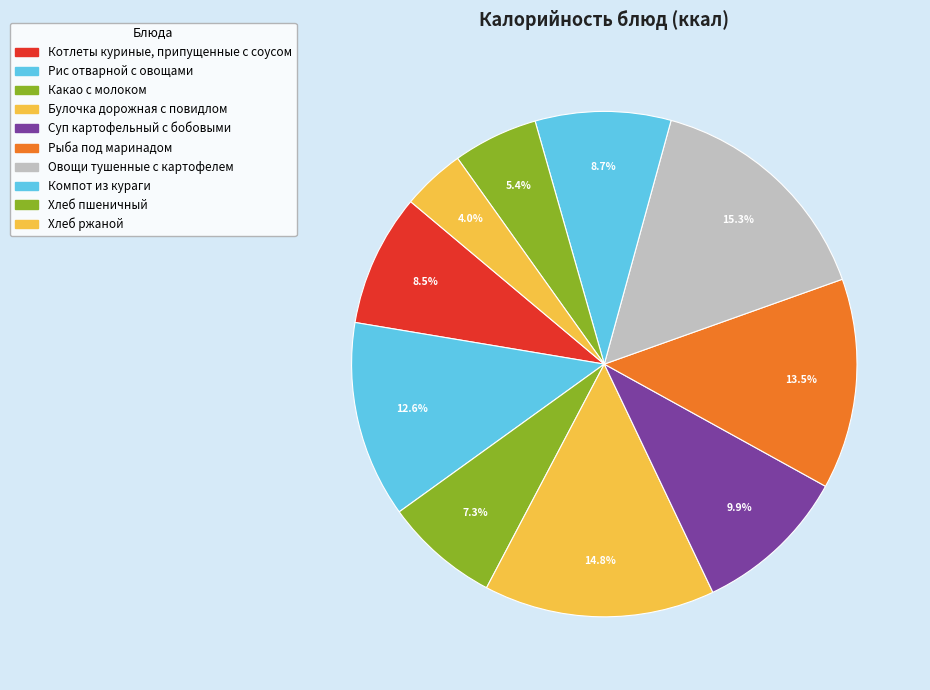

Which has a higher value, Суп картофельный с бобовыми or Рыба под маринадом?

Рыба под маринадом